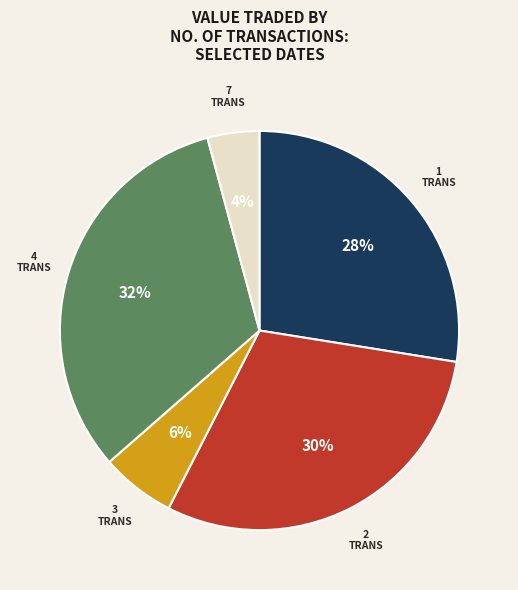

To the nearest percent, what is the average slice percentage?

20%